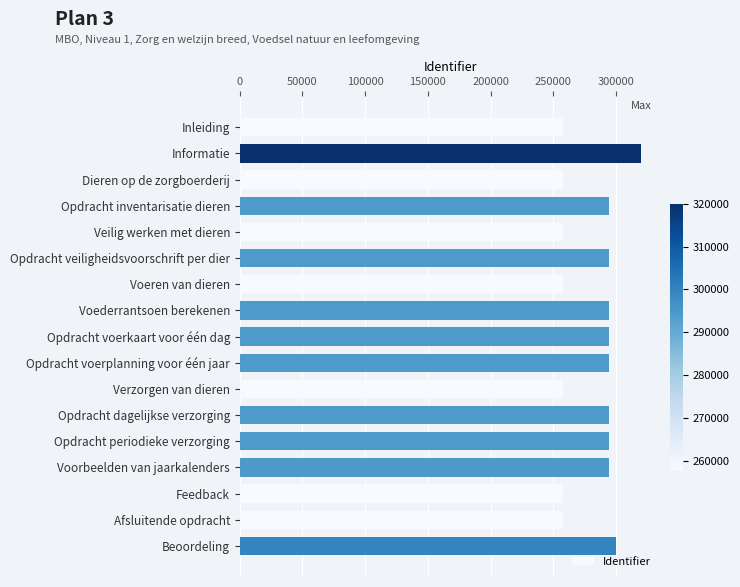

What is the label of the 3rd bar from the top?

Dieren op de zorgboerderij